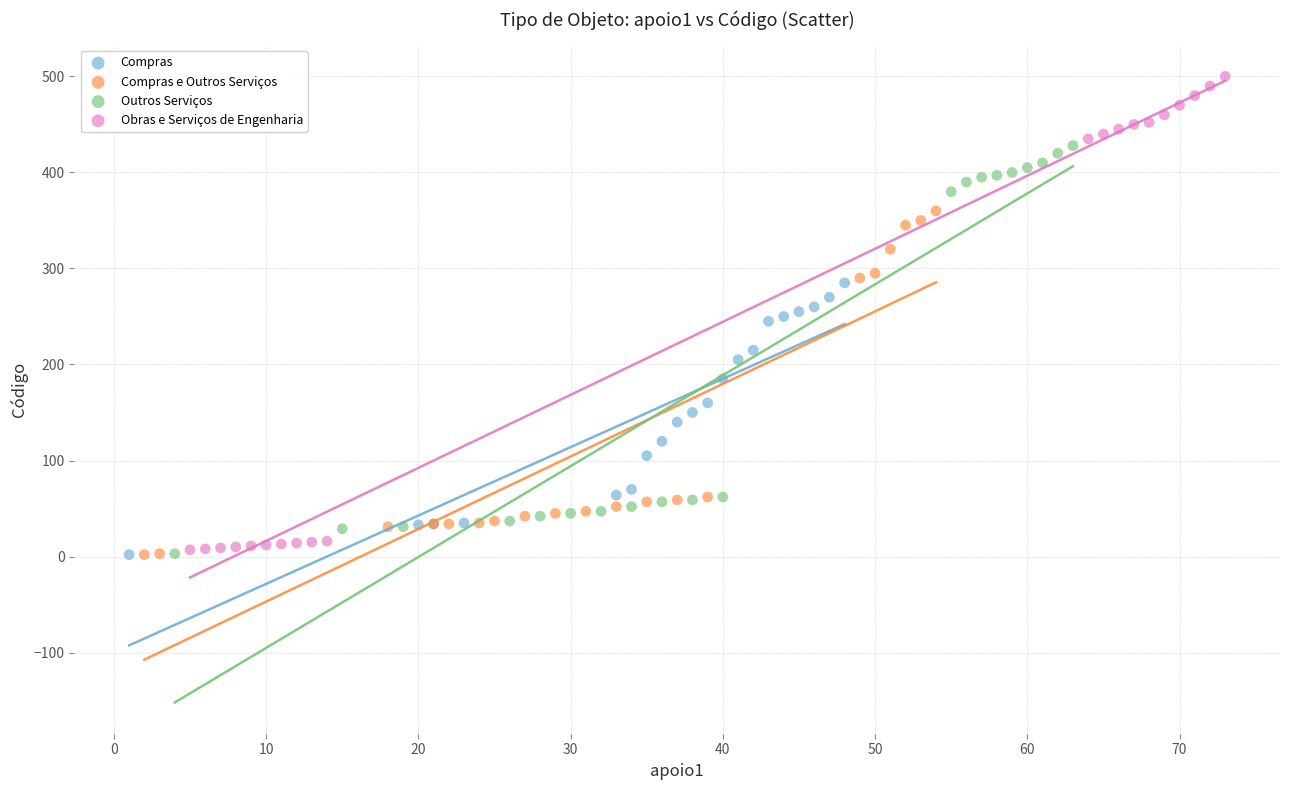

Which series reaches the maximum Y coordinate?

Obras e Serviços de Engenharia